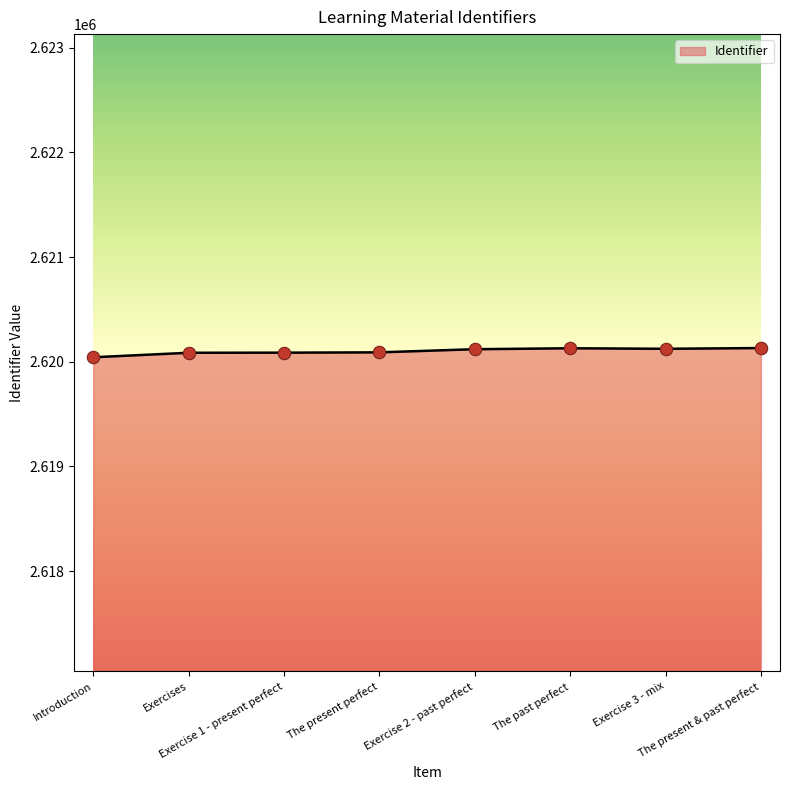

Approximately how many times larger is the value at Exercises compared to The present perfect?

1.0